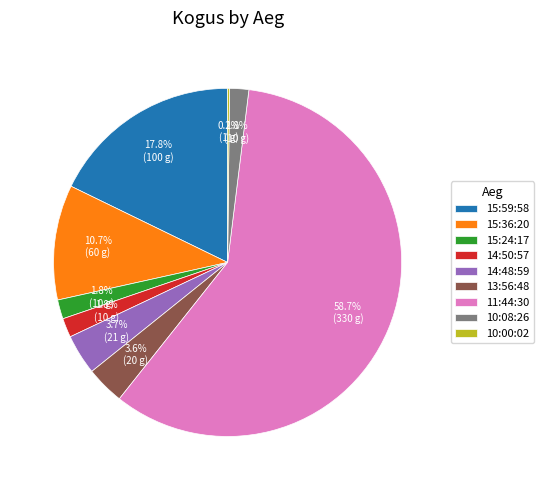

What portion of the pie excludes 14:50:57?

98.2%